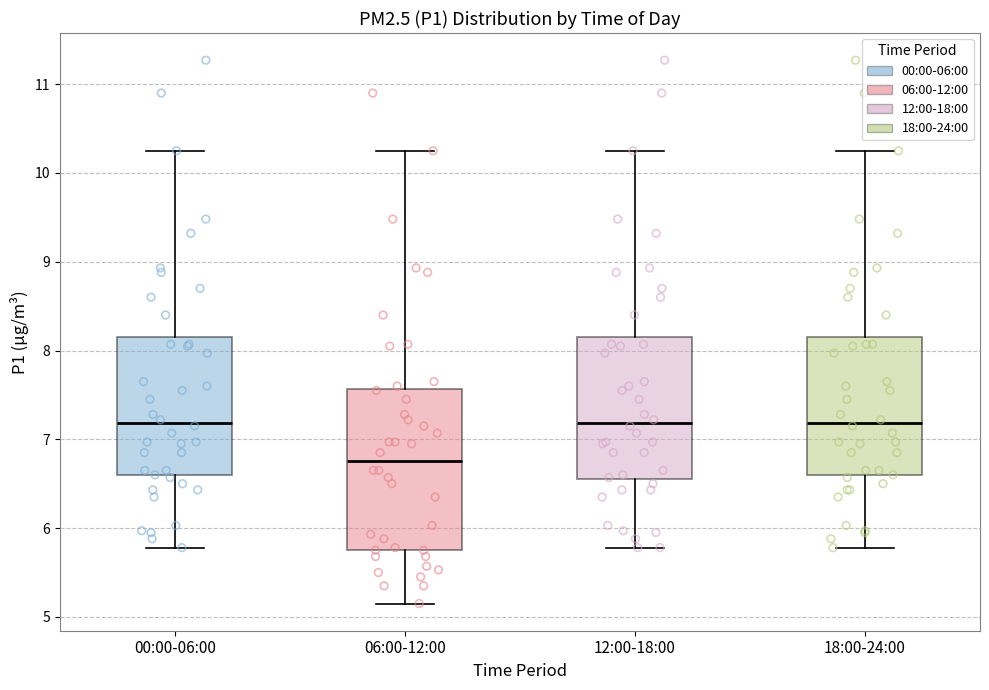

Which box is the tallest, from its lower edge to its upper edge?

06:00-12:00